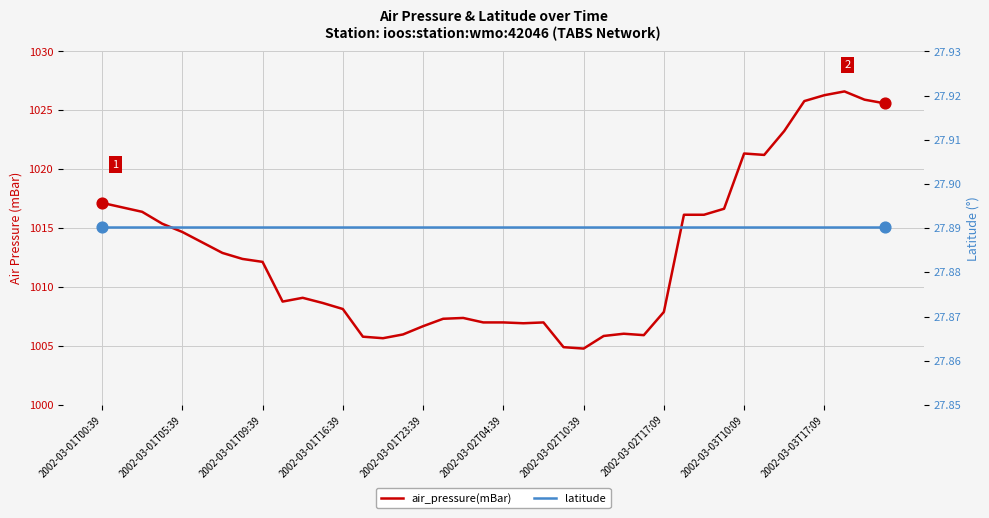

At how many categories does at least one series exceed 428?

40